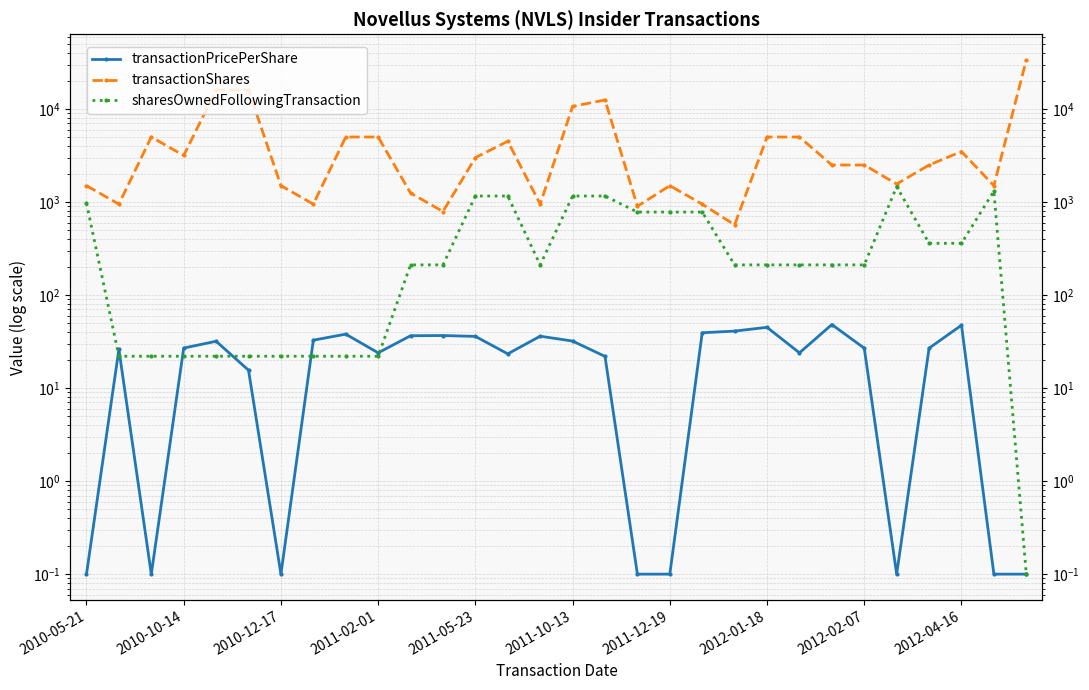

Does the chart display data point markers on the line(s)?

Yes